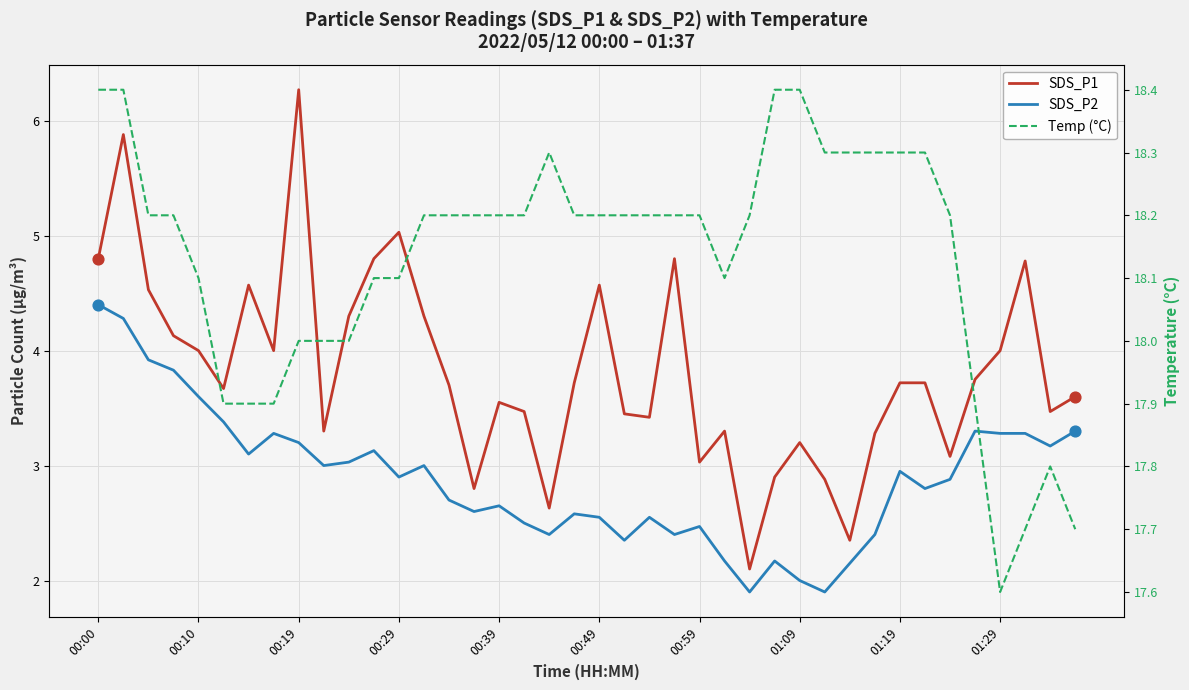

Which series has the widest spread of Y values?

SDS_P1